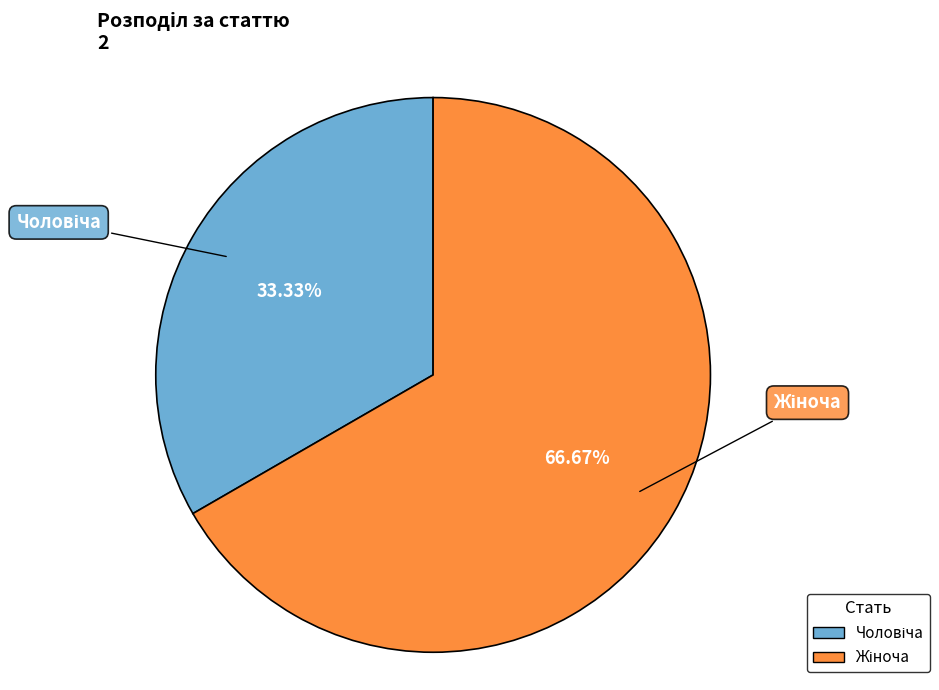

To the nearest percent, what portion does Чоловіча represent?

33%